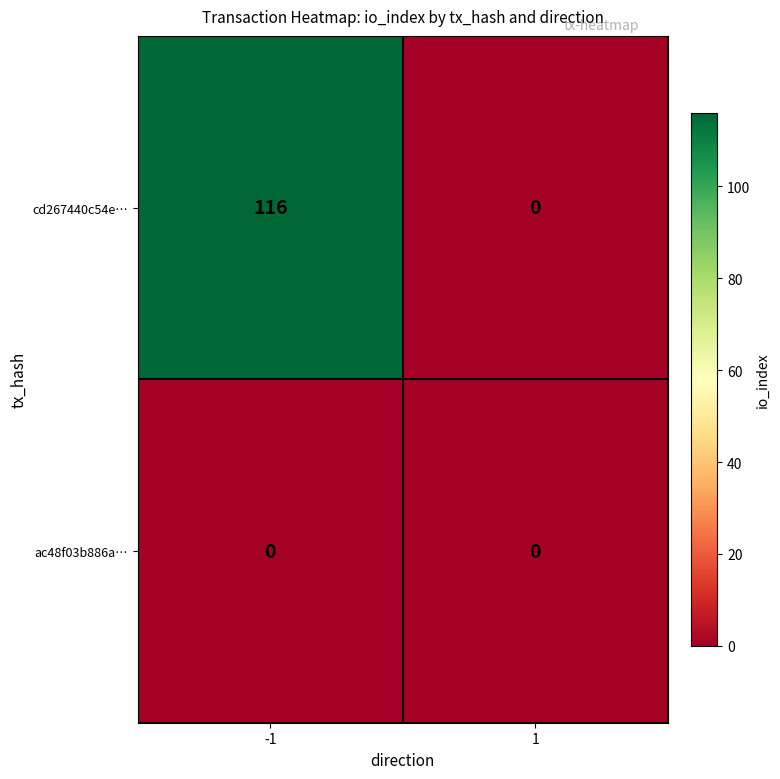

List the series in order of their overall mean, lowest first.

ac48f03b886a…, cd267440c54e…